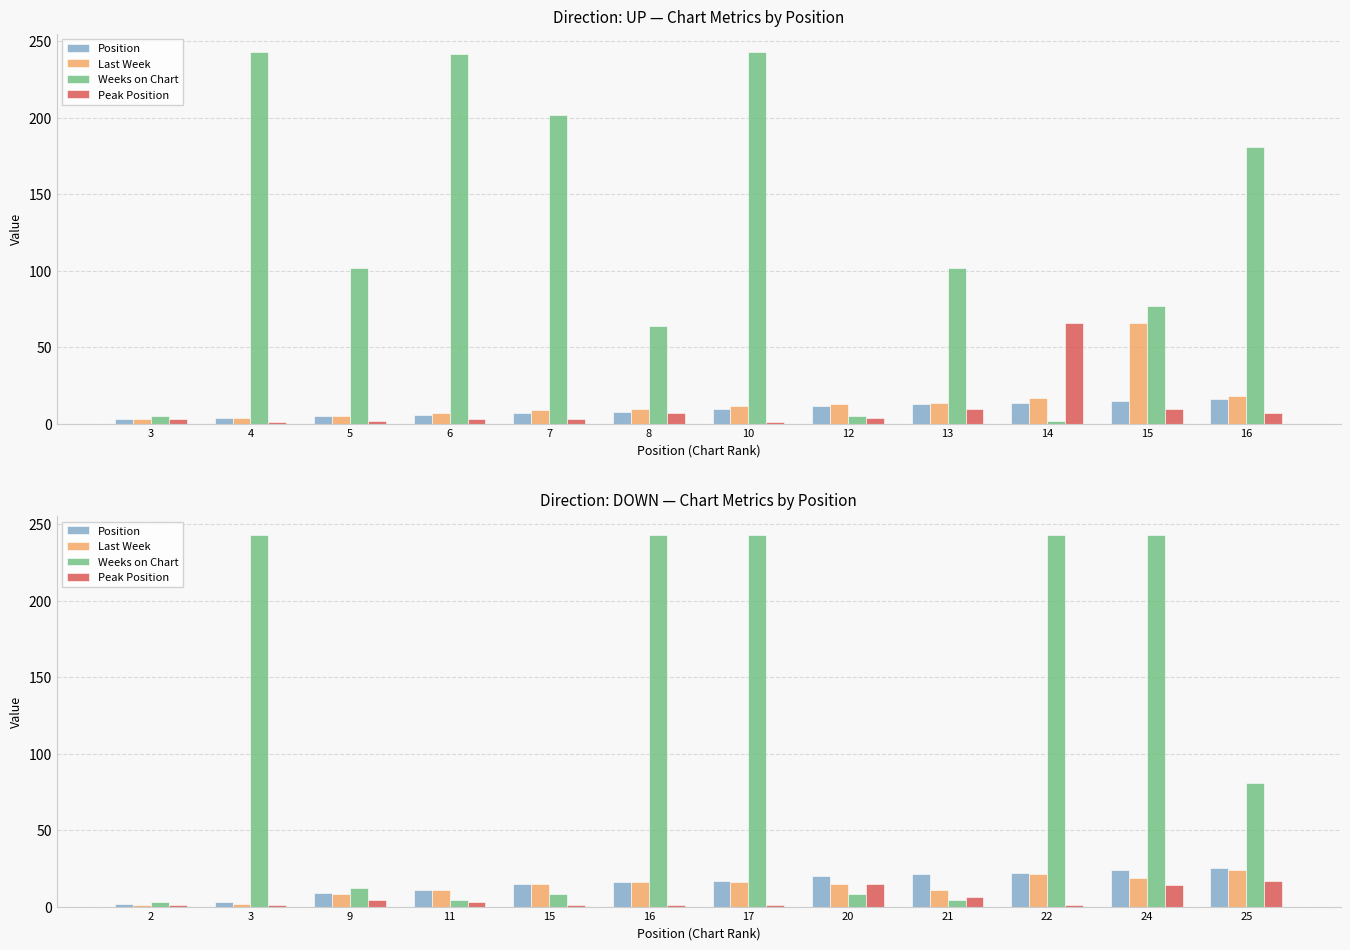

What is the difference between the maximum and minimum values in the Last Week series?

23